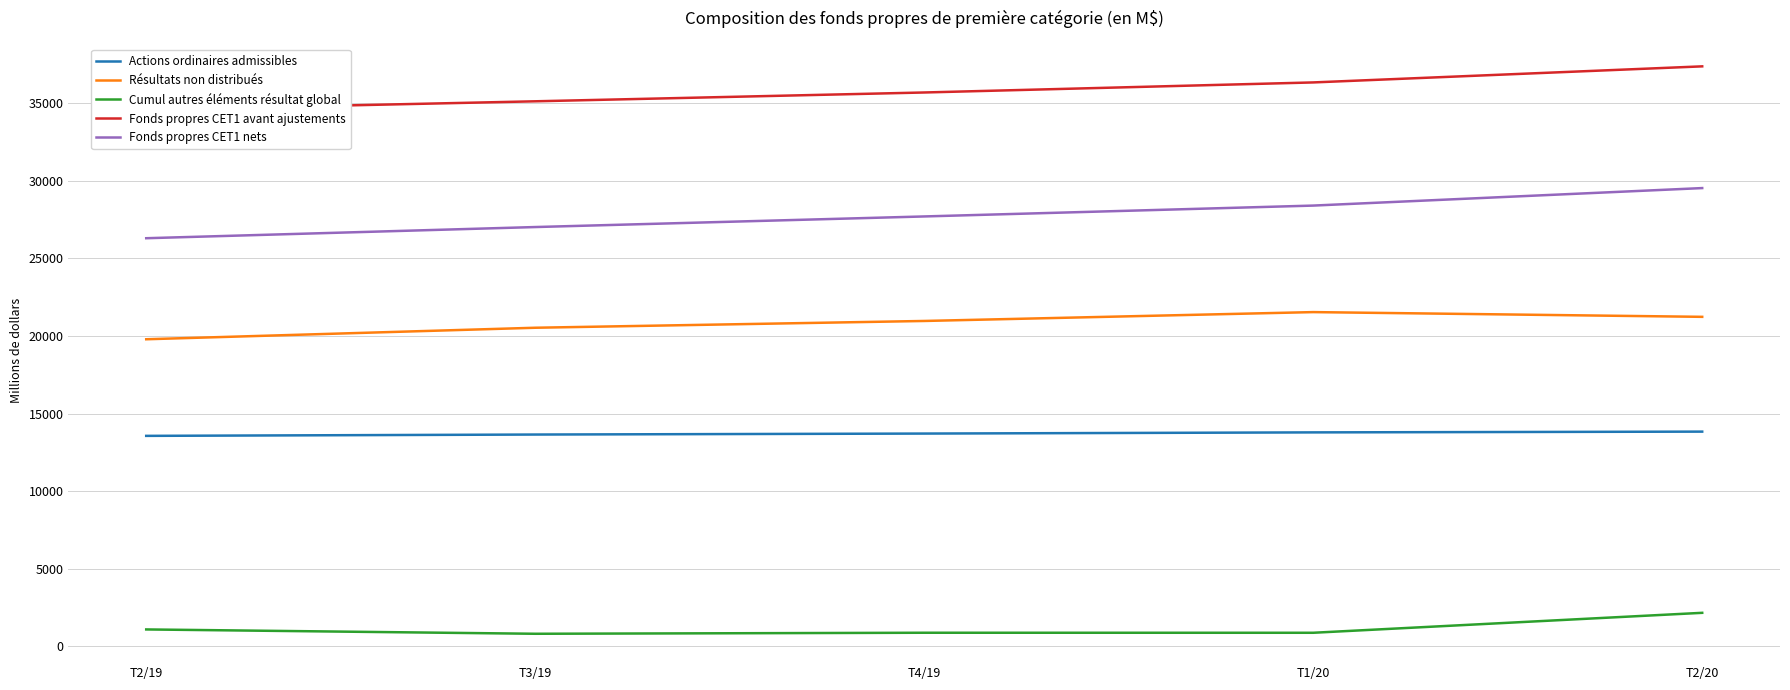

Which series has the largest range (max minus min)?

Fonds propres CET1 nets